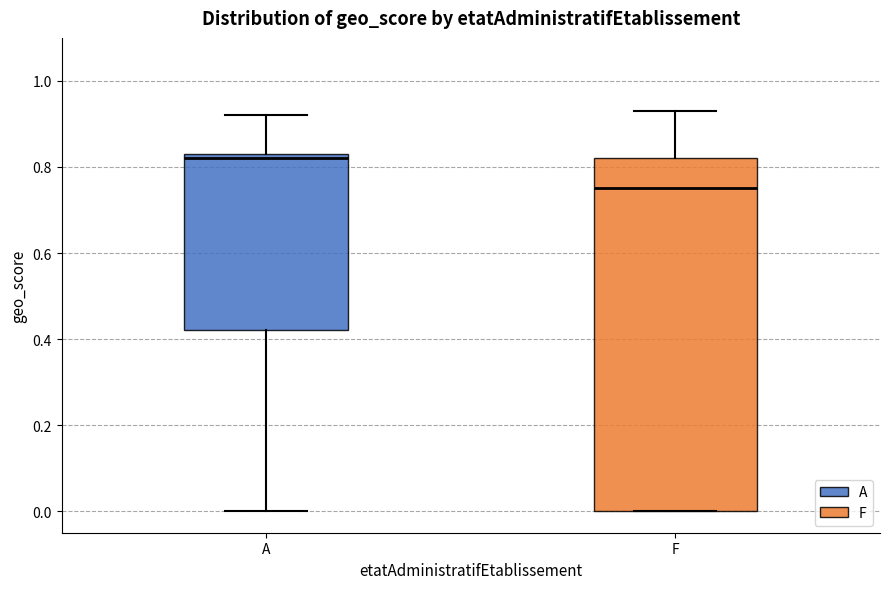

Reading left to right, transcribe this box plot: for each box, give where its median line is, the range the box spans, and where its two whiskers end, as read against the y-axis. The values are not printed on the chart, so give them approximately, as read against the axis.

A: median 0.82, box 0.42 to 0.84, whiskers 0.00 to 0.92
F: median 0.76, box 0.00 to 0.82, whiskers 0.00 to 0.94